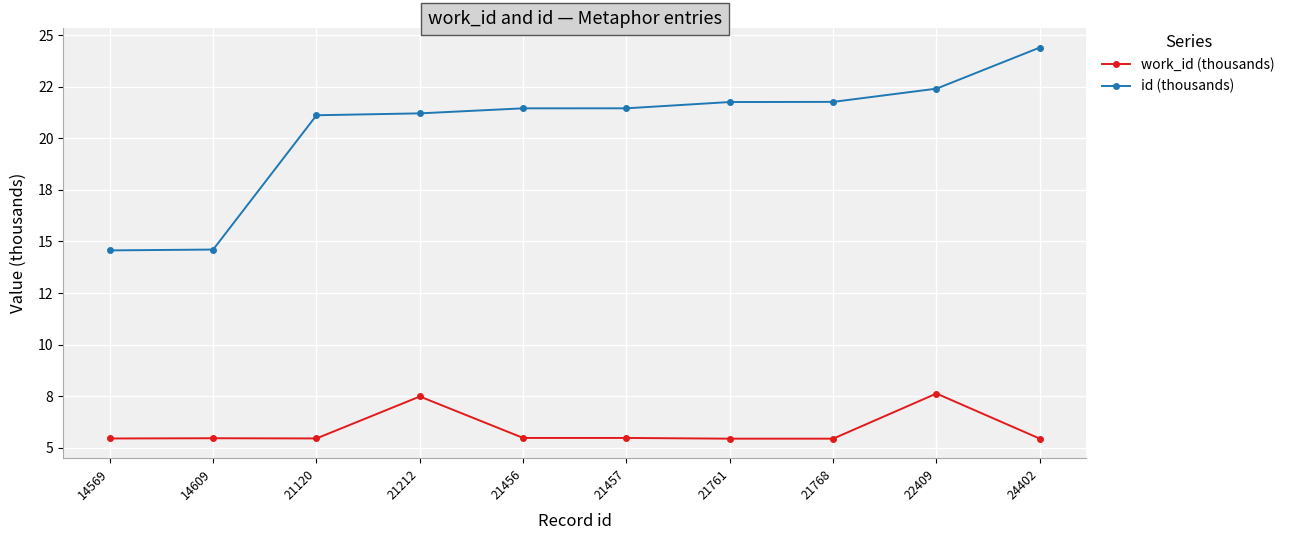

Which has a higher value, 14609 or 14569?

14609